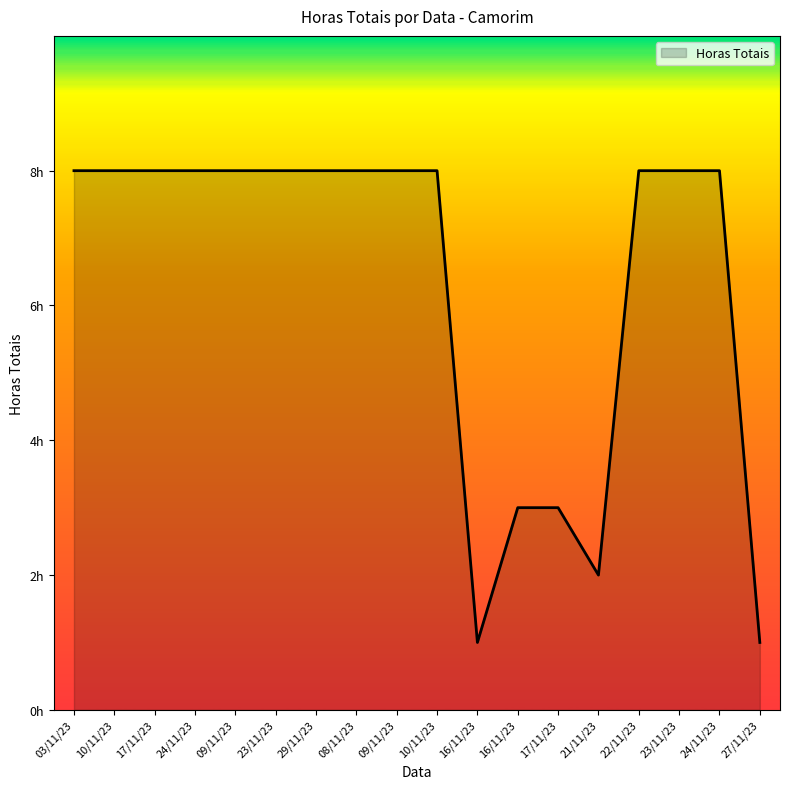

Which category has the highest value across all series?

03/11/23